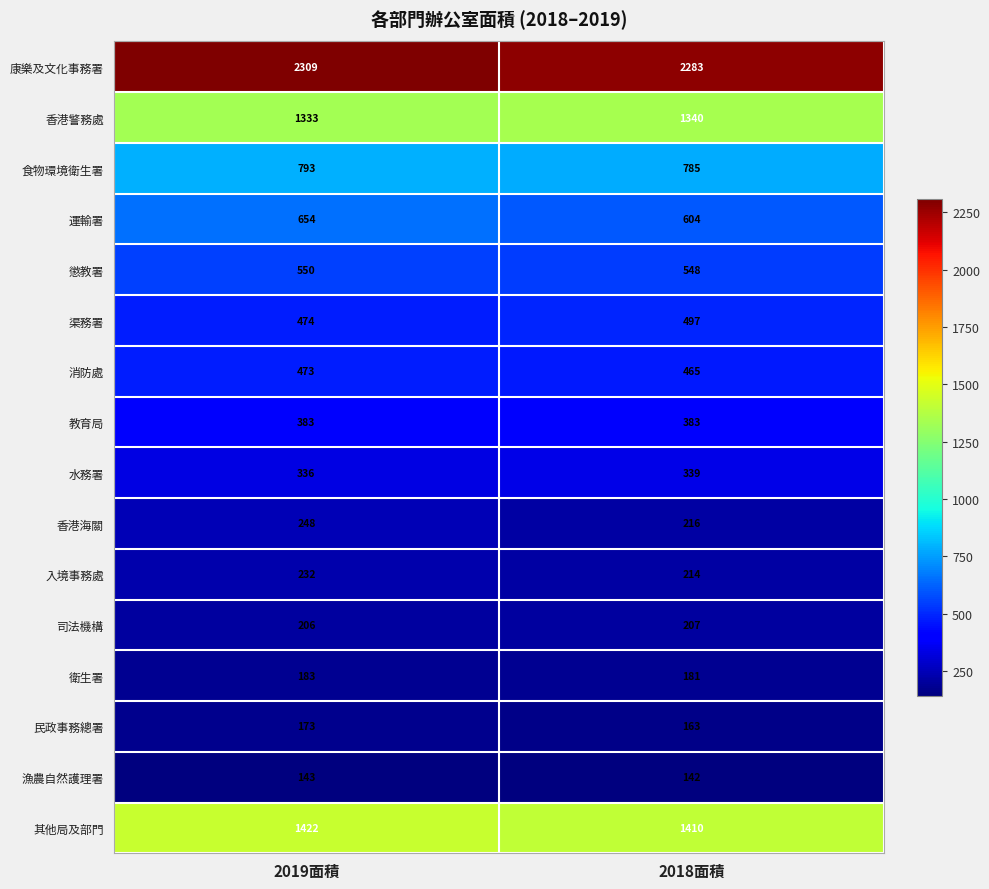

True or false: 司法機構 has a value of 206 at 2019面積.

True